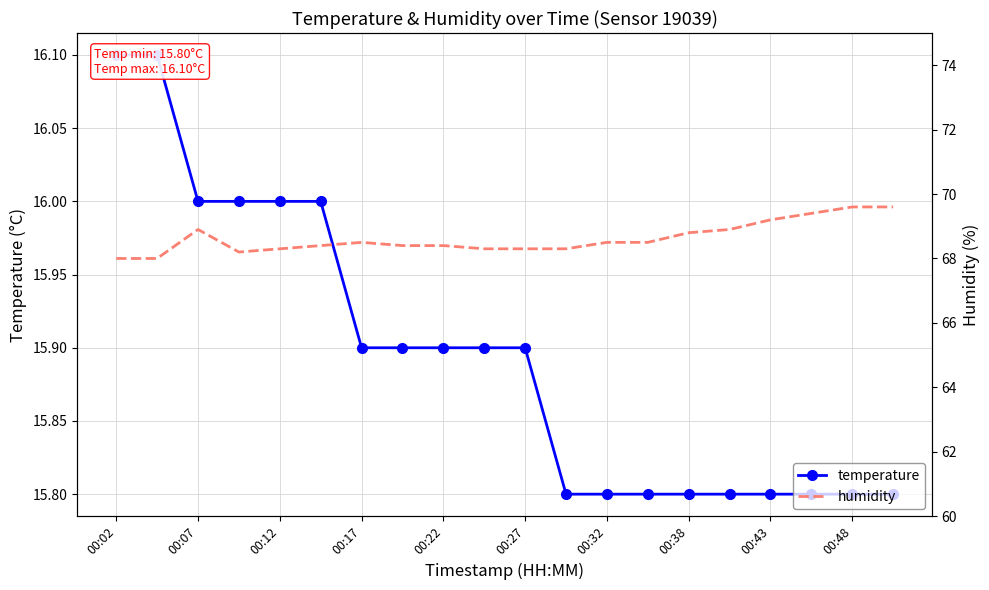

True or false: temperature and humidity intersect in this chart.

False